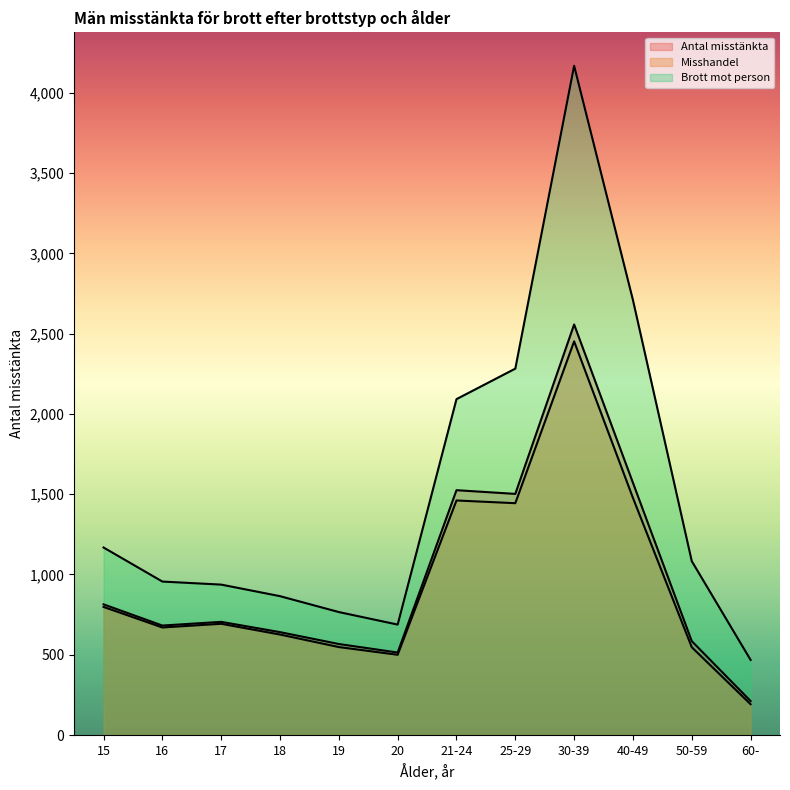

True or false: Misshandel and Brott mot person cross at least once.

False